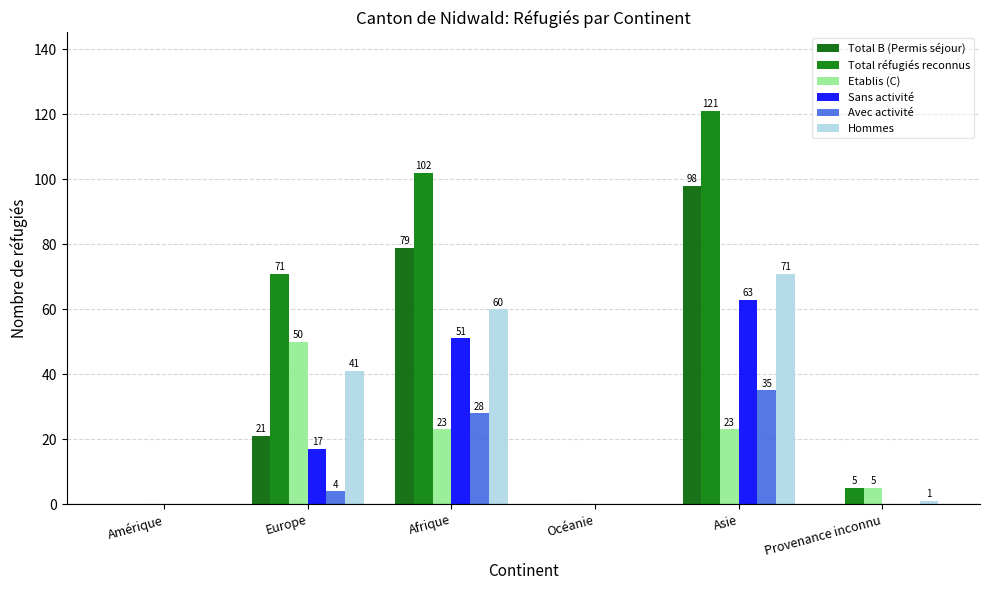

What is the approximate value of Total B (Permis séjour) at Europe, to the nearest 5?

20